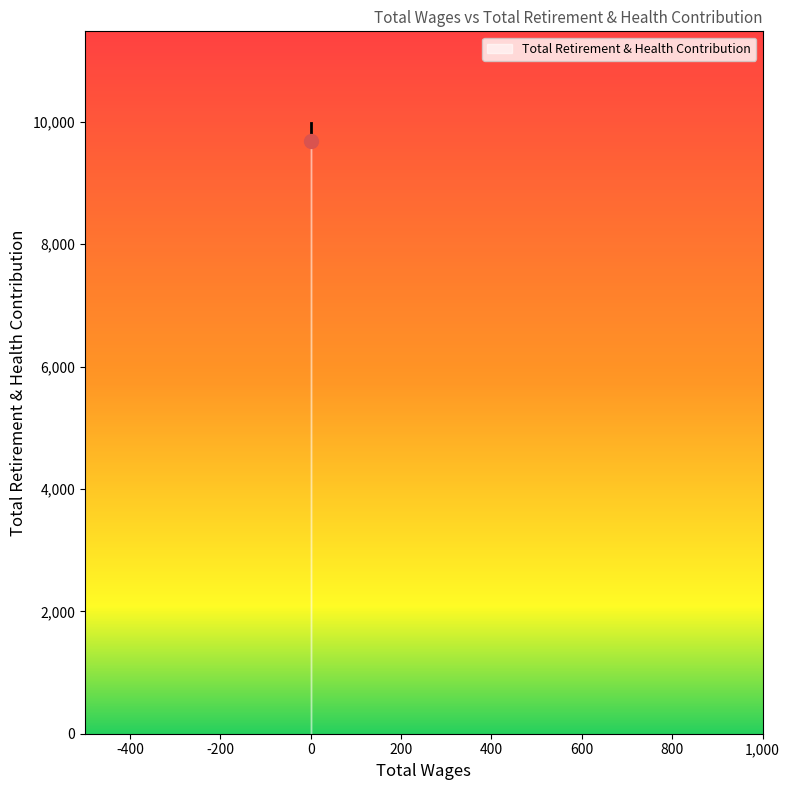

Is it true that the value at 0.0 is 16249?

False